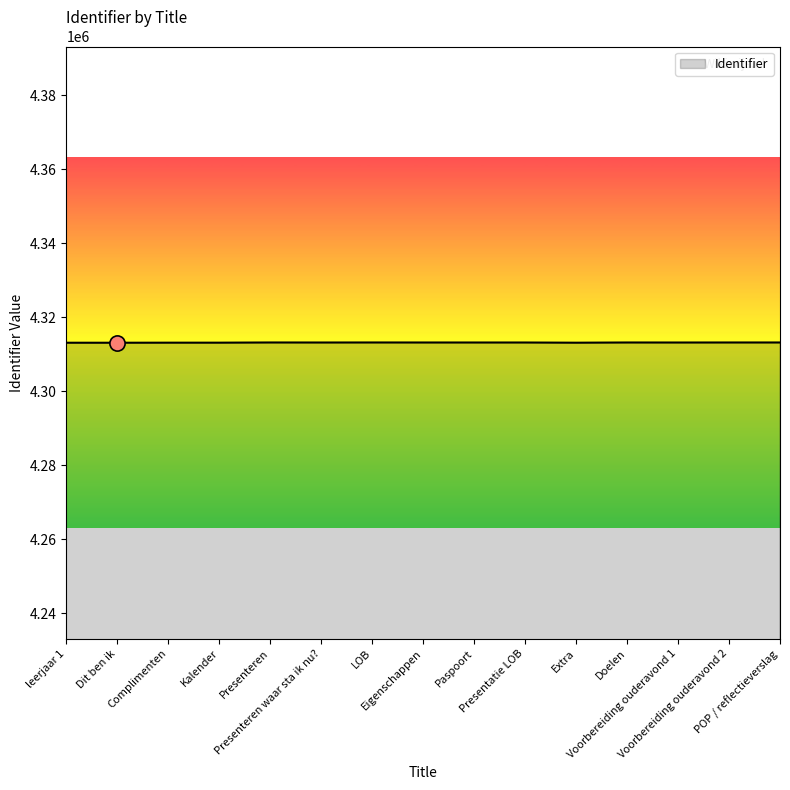

What is the change in value from Complimenten to Voorbereiding ouderavond 1?

+40